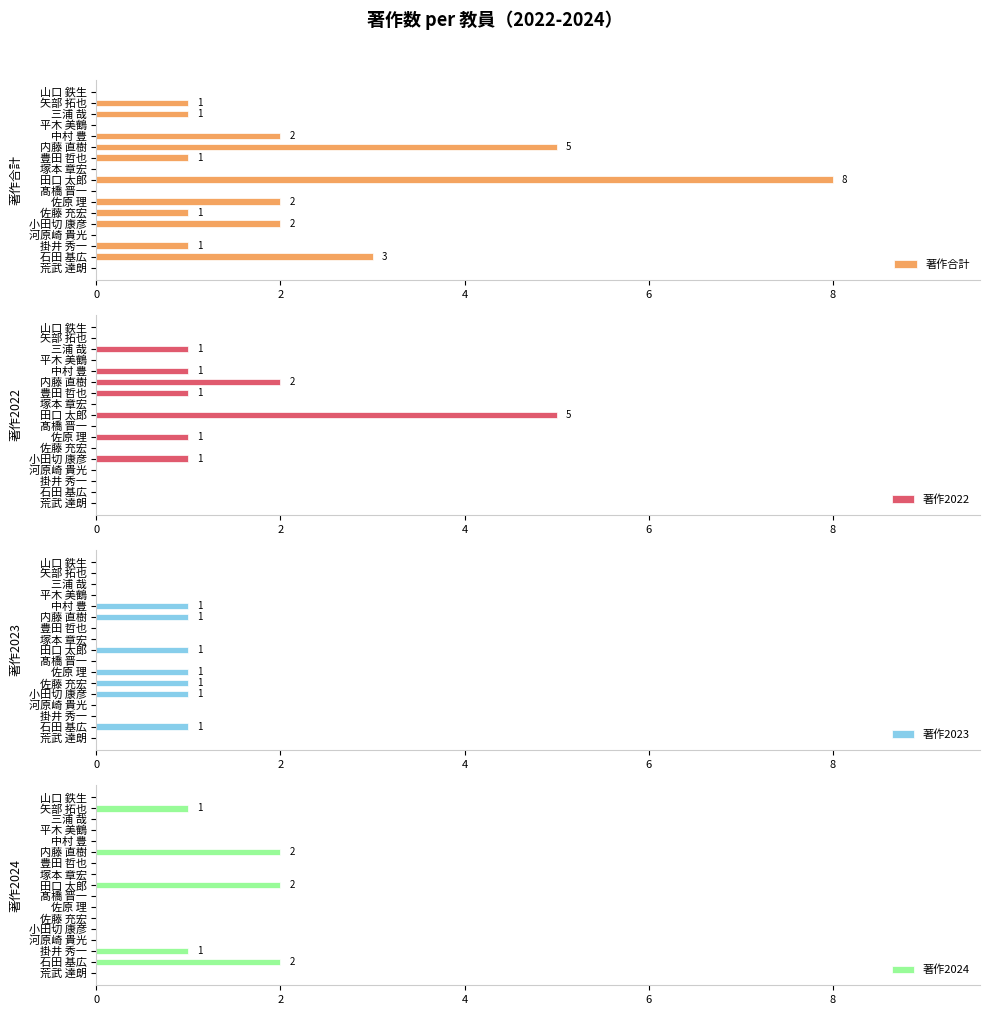

What is the value of the 著作2022 bar at the 13th from the left?

1